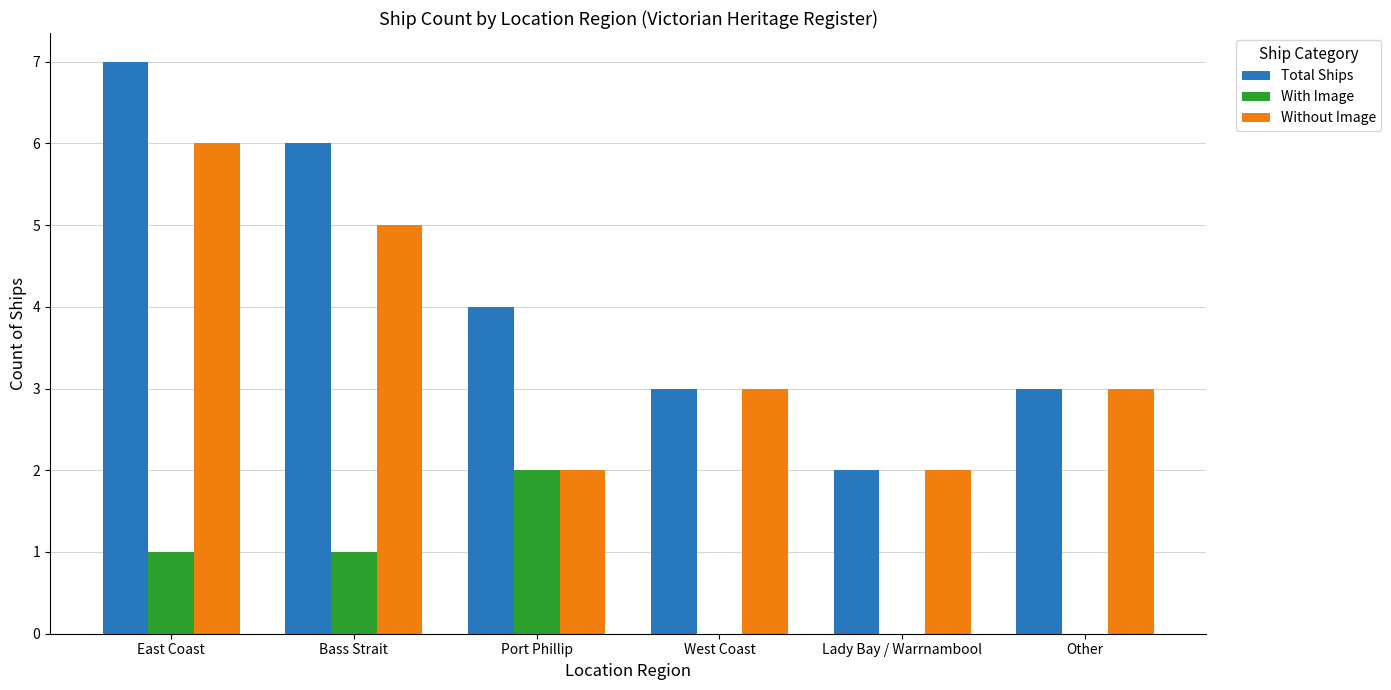

Count the number of categories in the chart.

6